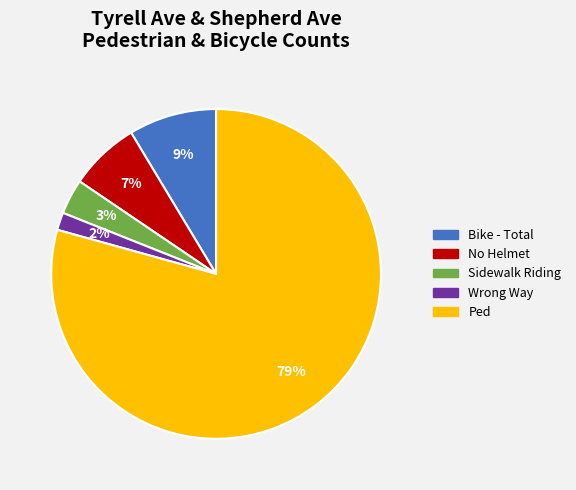

Does any single category account for the majority?

Yes